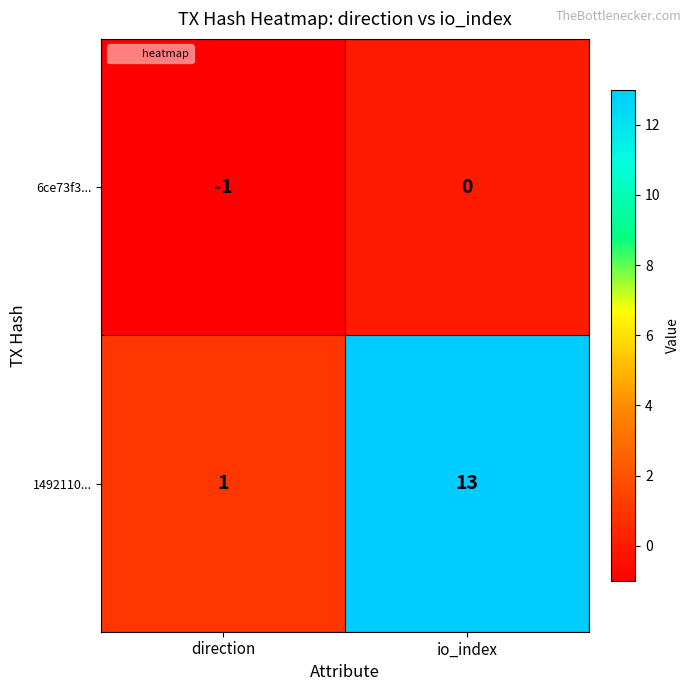

Rank the series by their maximum value, from lowest to highest.

6ce73f3..., 1492110...